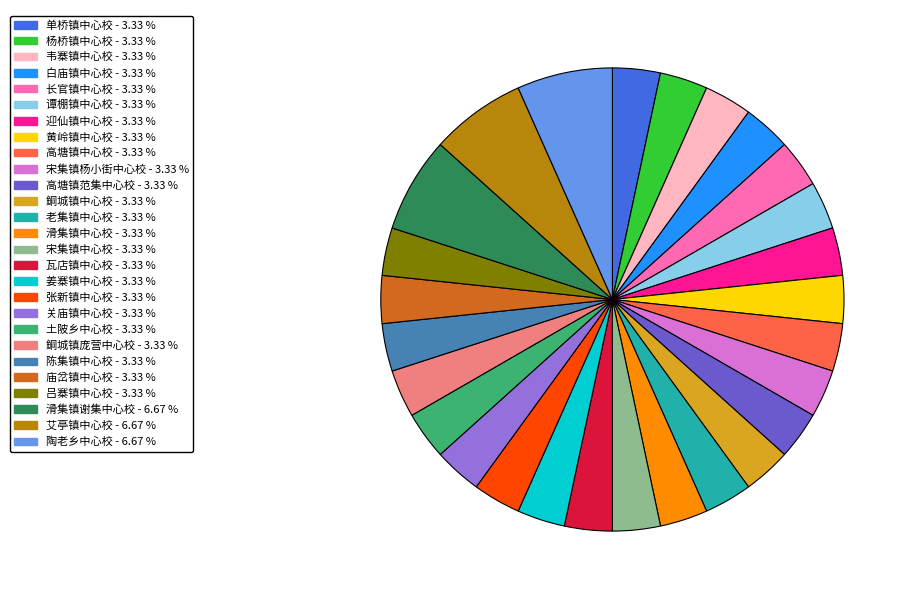

What is the ratio of the value at 黄岭镇中心校 to the value at 韦寨镇中心校?

1.0